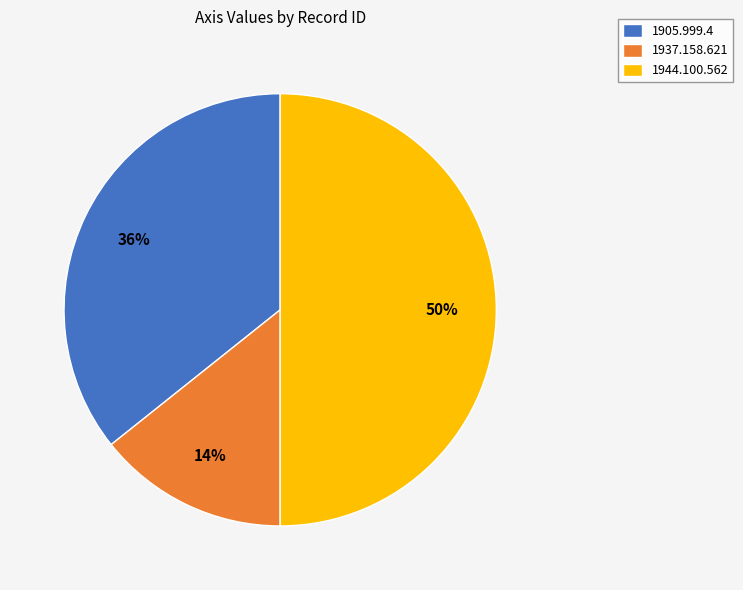

True or false: 1937.158.621 accounts for 14% of the total.

True